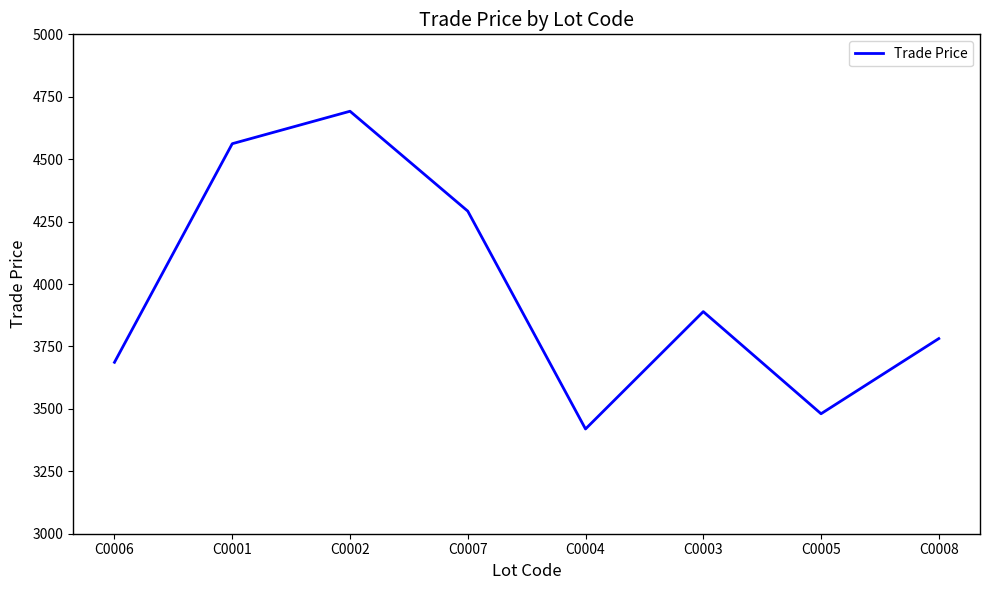

List the labels in order of value, smallest first.

C0004, C0005, C0006, C0008, C0003, C0007, C0001, C0002